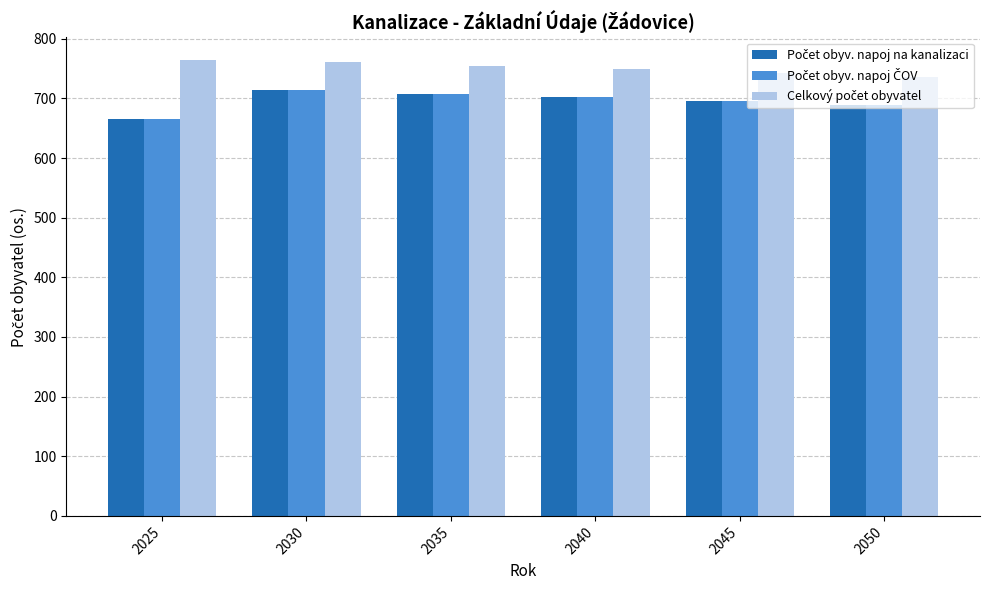

What is the difference between the highest and lowest values at 2050?

46